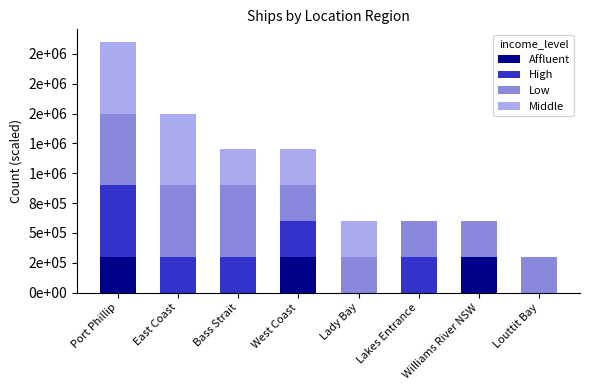

Rank the series at East Coast from lowest to highest value.

Affluent, High, Low, Middle